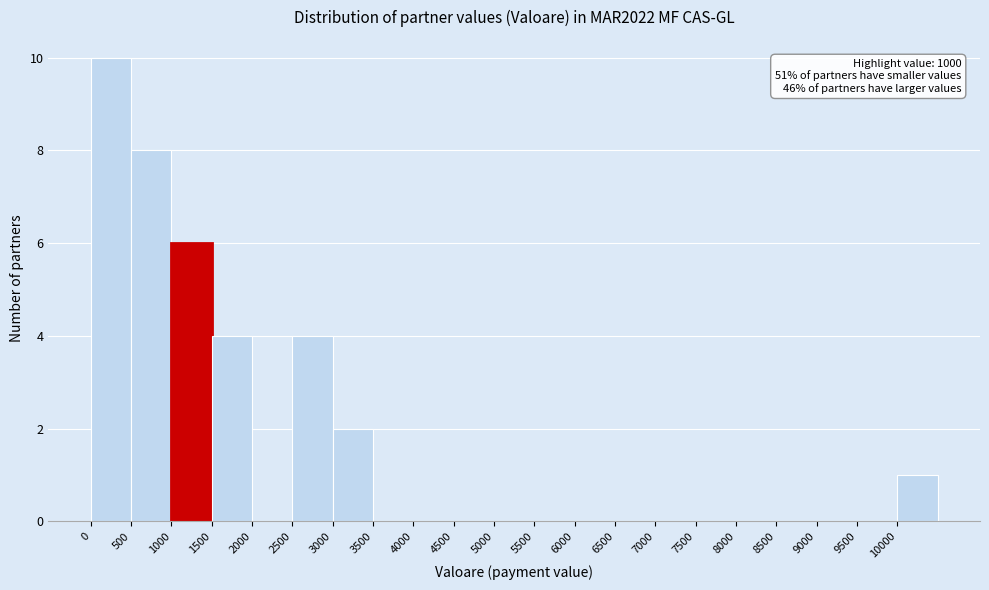

Which range on the x-axis has the tallest bar?

0 to 500